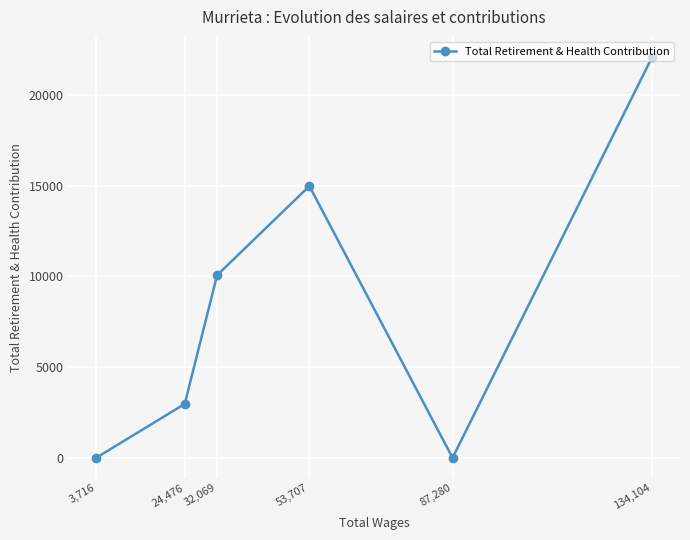

The value at 87,280 is 0. True or false?

True